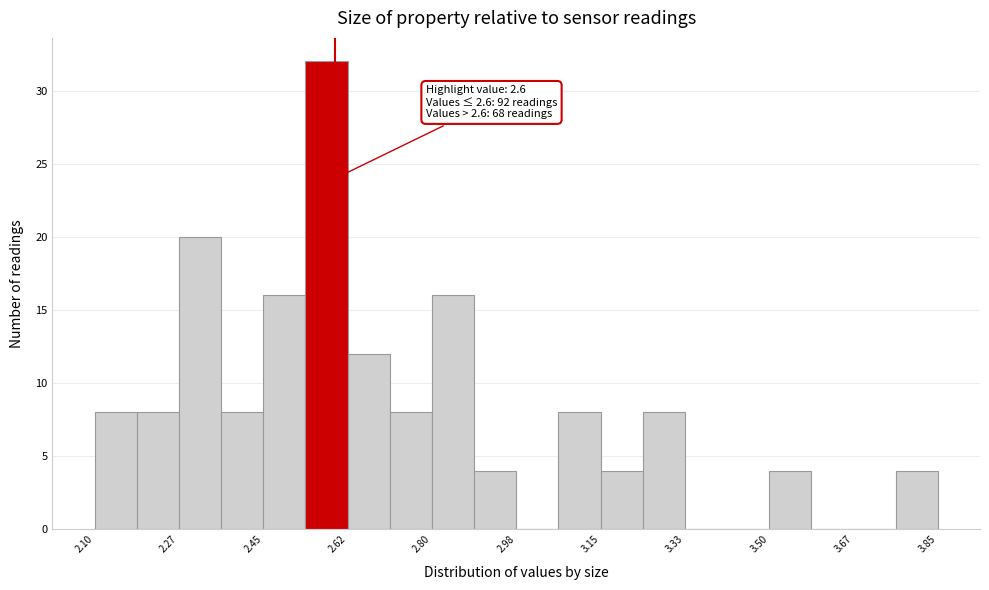

Over which range of the x-axis is the bar tallest?

2.54 to 2.62